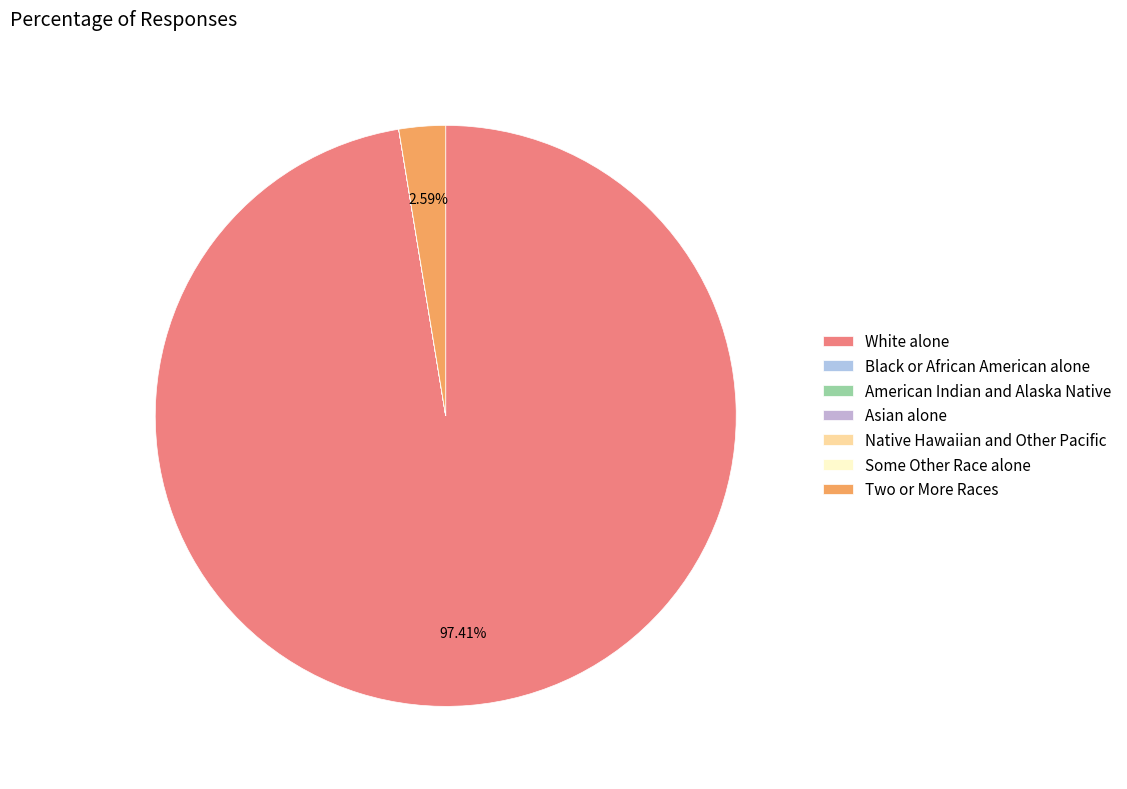

What is the majority slice?

White alone